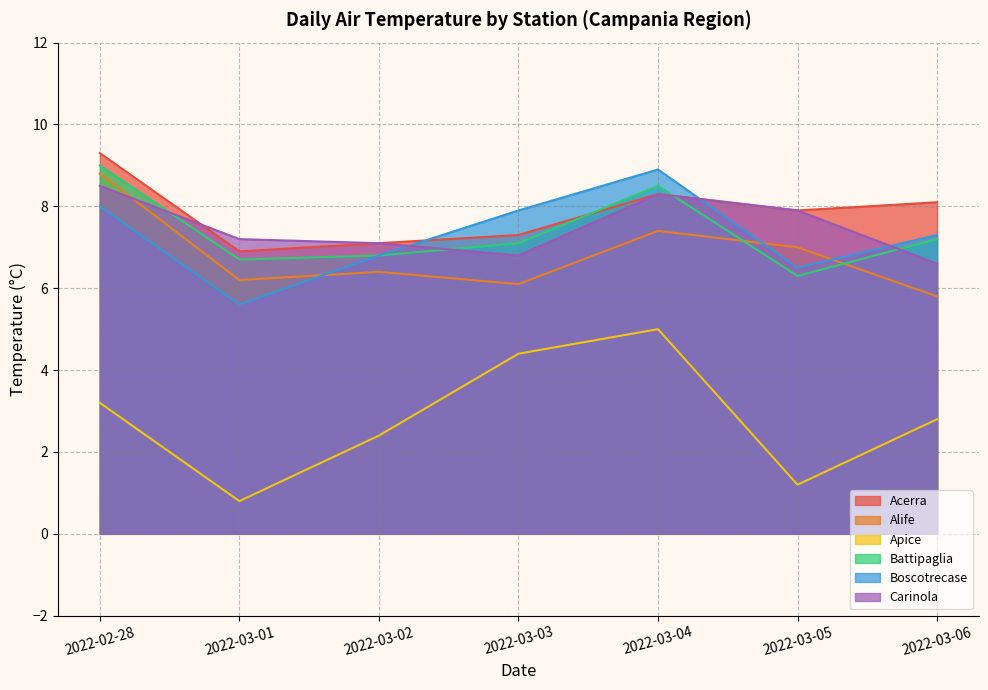

True or false: Boscotrecase has more than 0 interior local peaks.

True